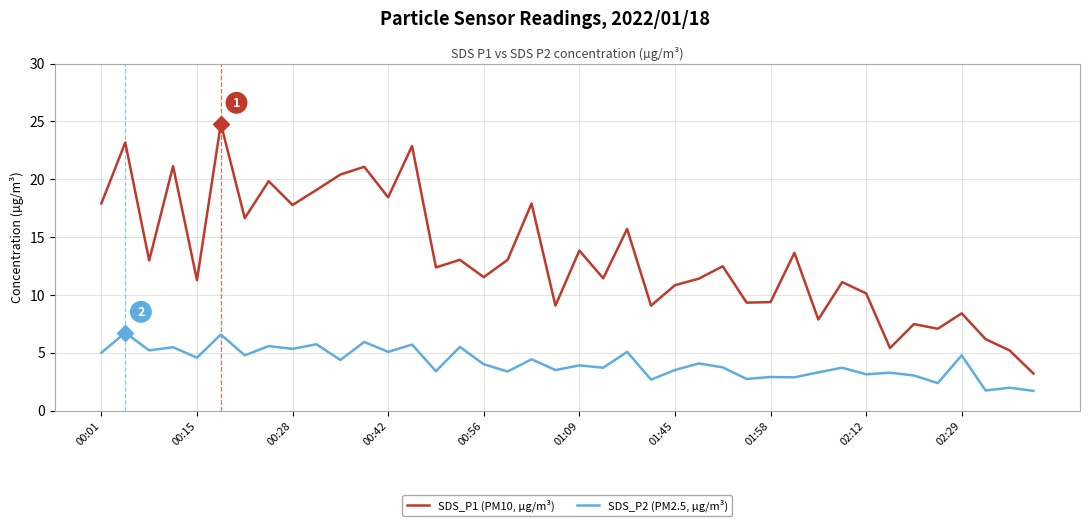

What is the sum of all SDS_P2 (PM2.5, µg/m³) values?

164.3